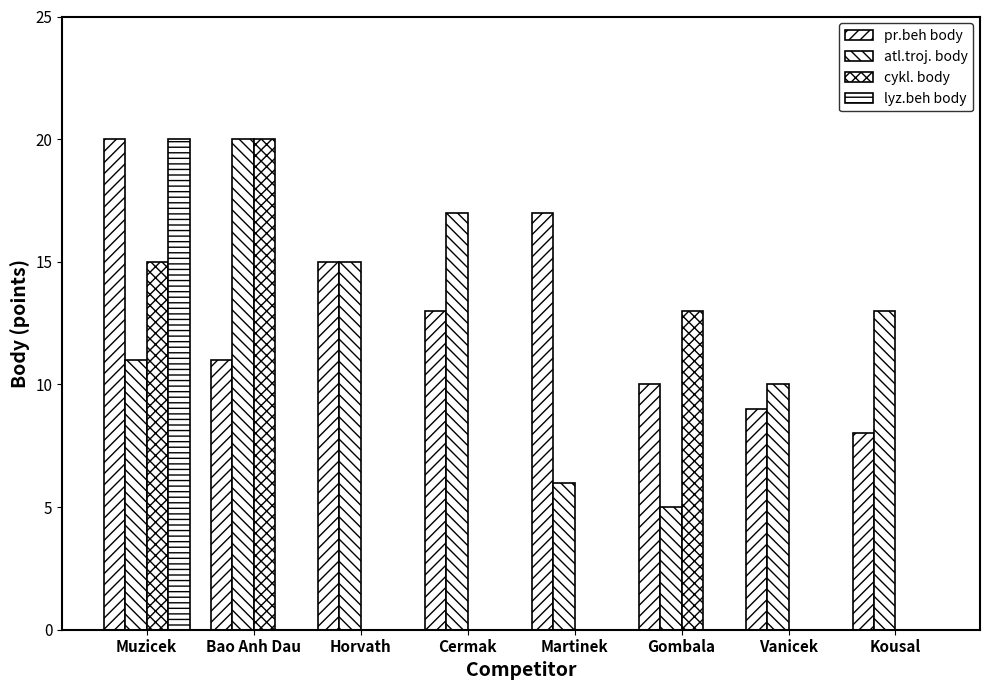

How many series are shown in this chart?

4